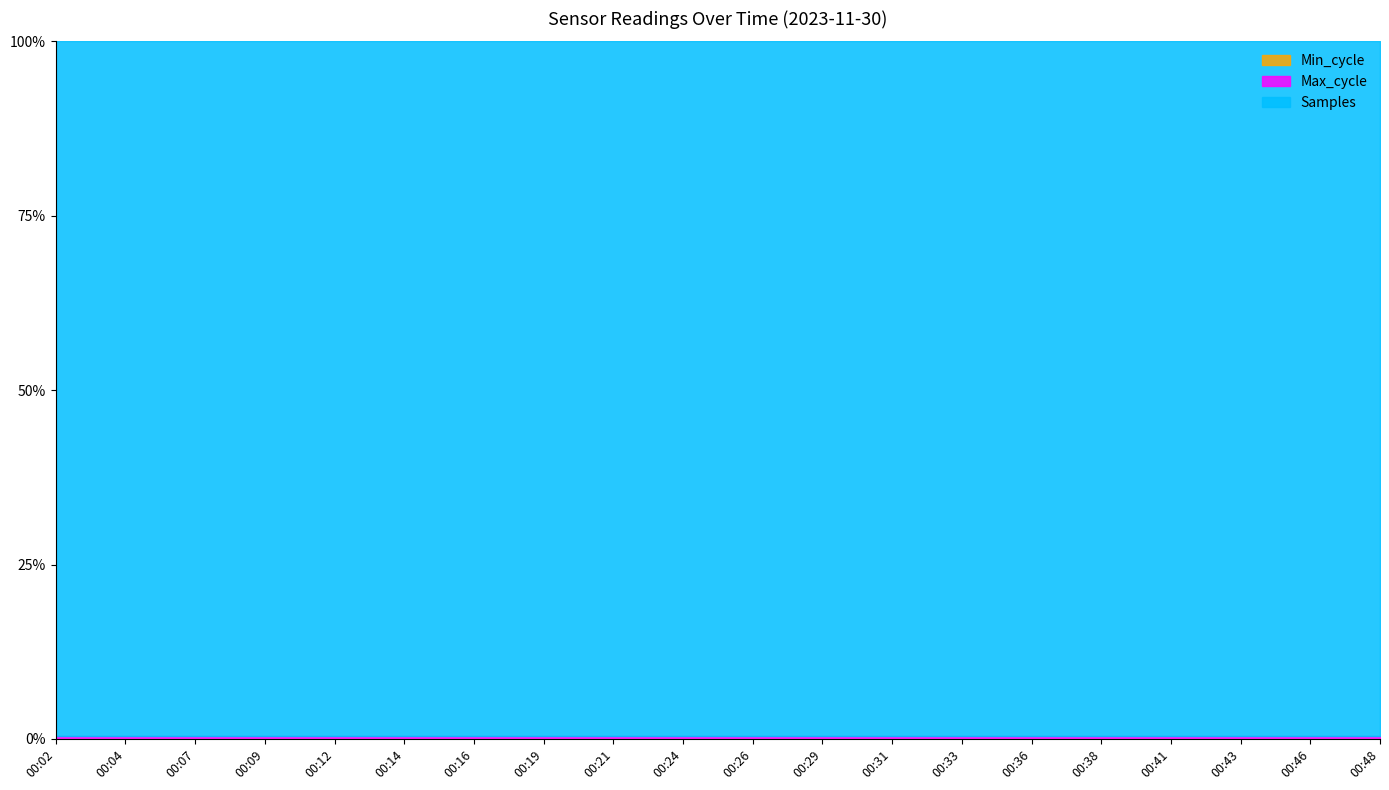

Which series changed the most between 00:33 and 00:36?

Max_cycle